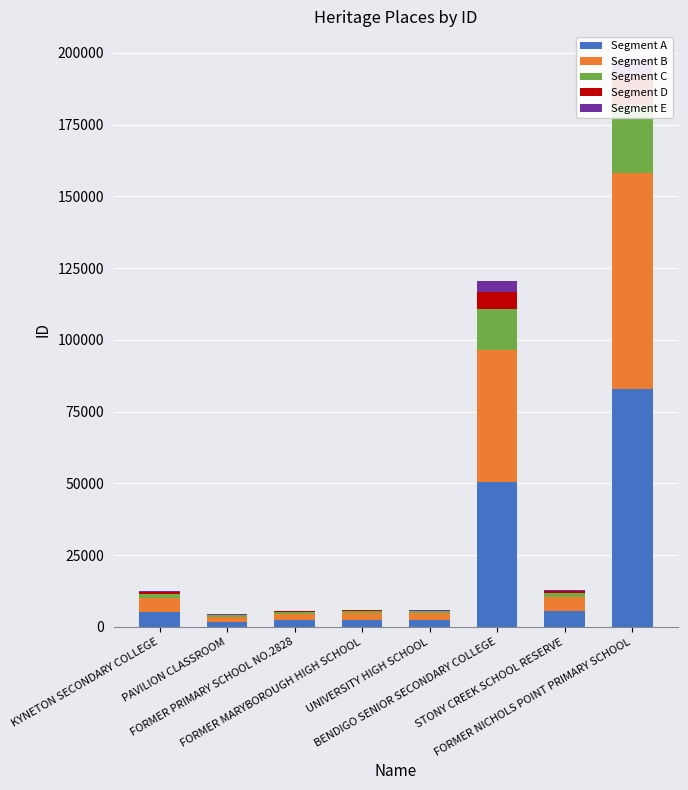

What is the total value across all series at FORMER NICHOLS POINT PRIMARY SCHOOL?

197636.0